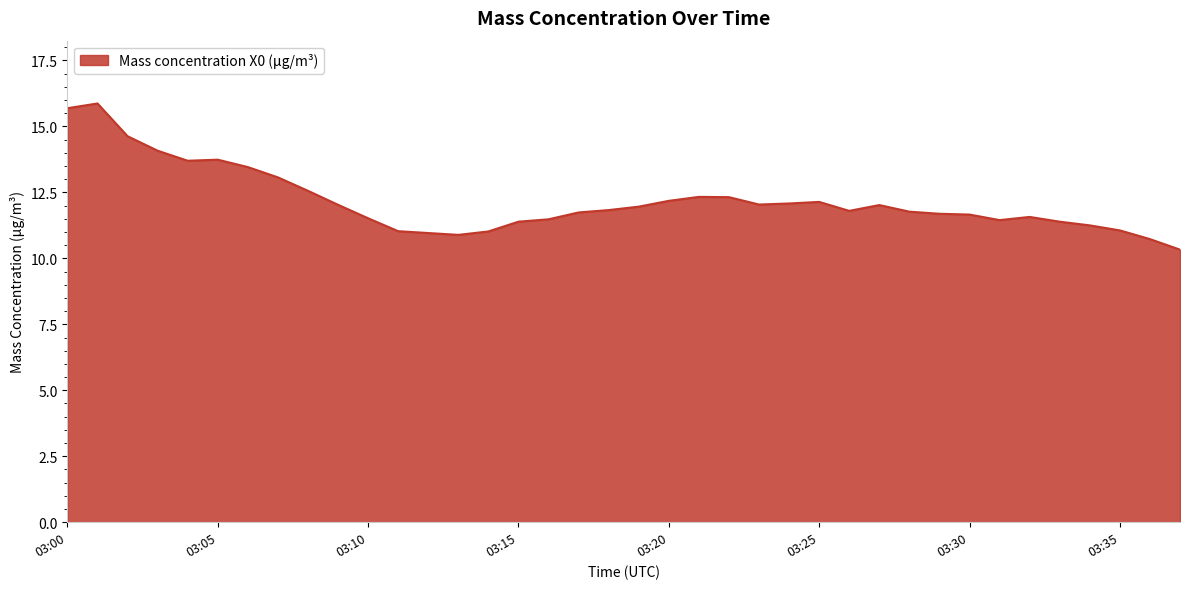

What is the greatest value displayed?

15.9